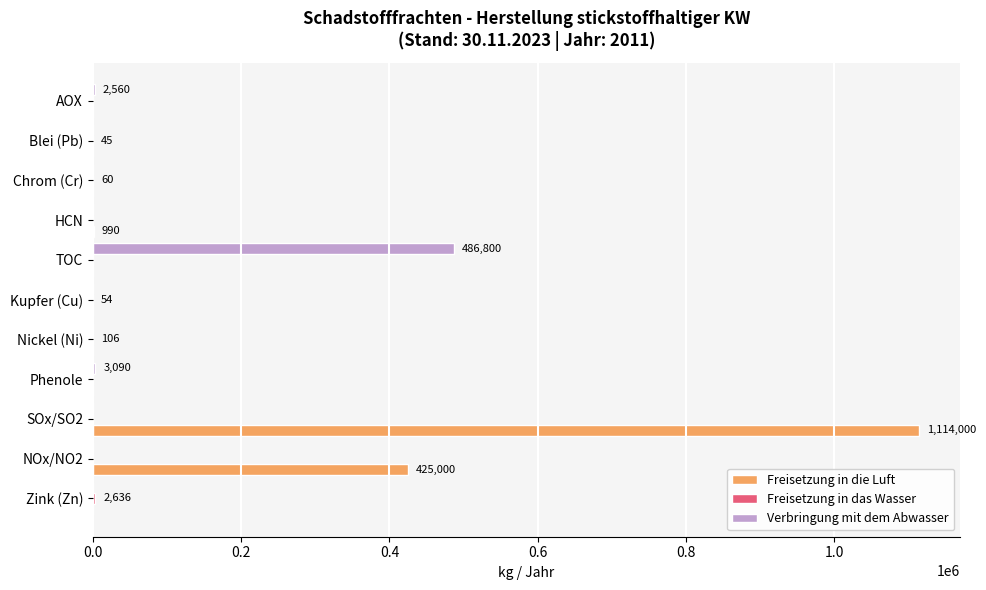

What is the average value of the Verbringung mit dem Abwasser series?

44768